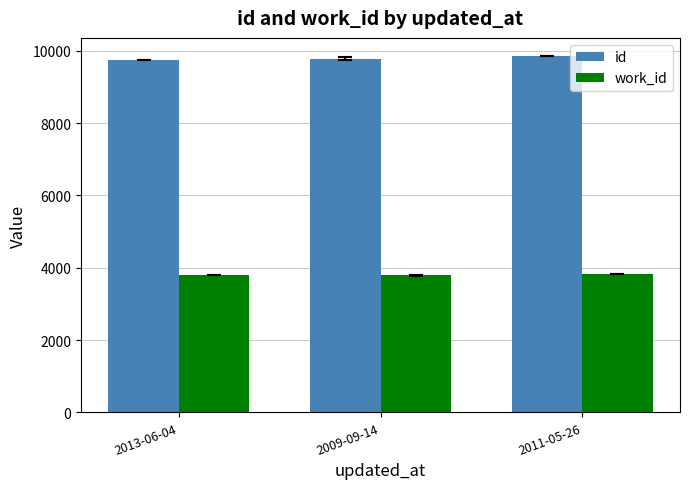

The value of work_id at 2013-06-04 is 3790.0. True or false?

True